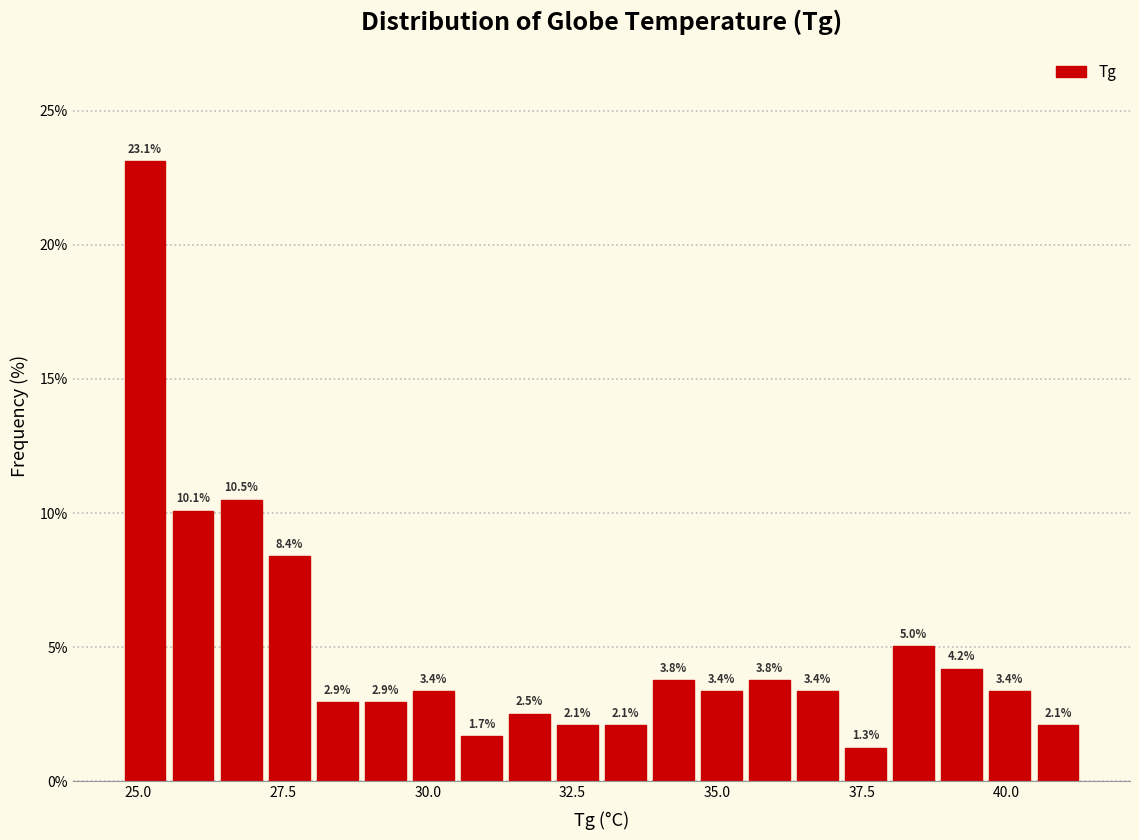

Read against the x-axis, roughly where is the centre of the tallest bar?

25.0